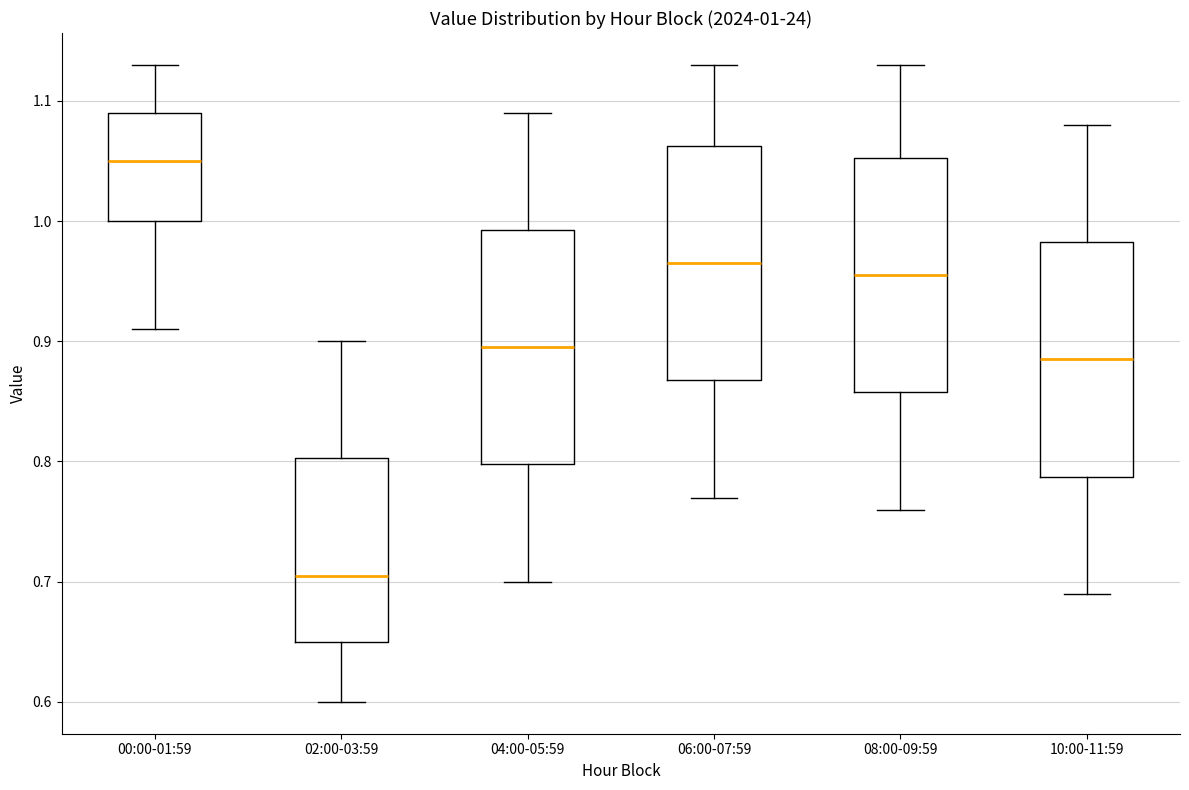

Which box has the highest median line?

00:00-01:59